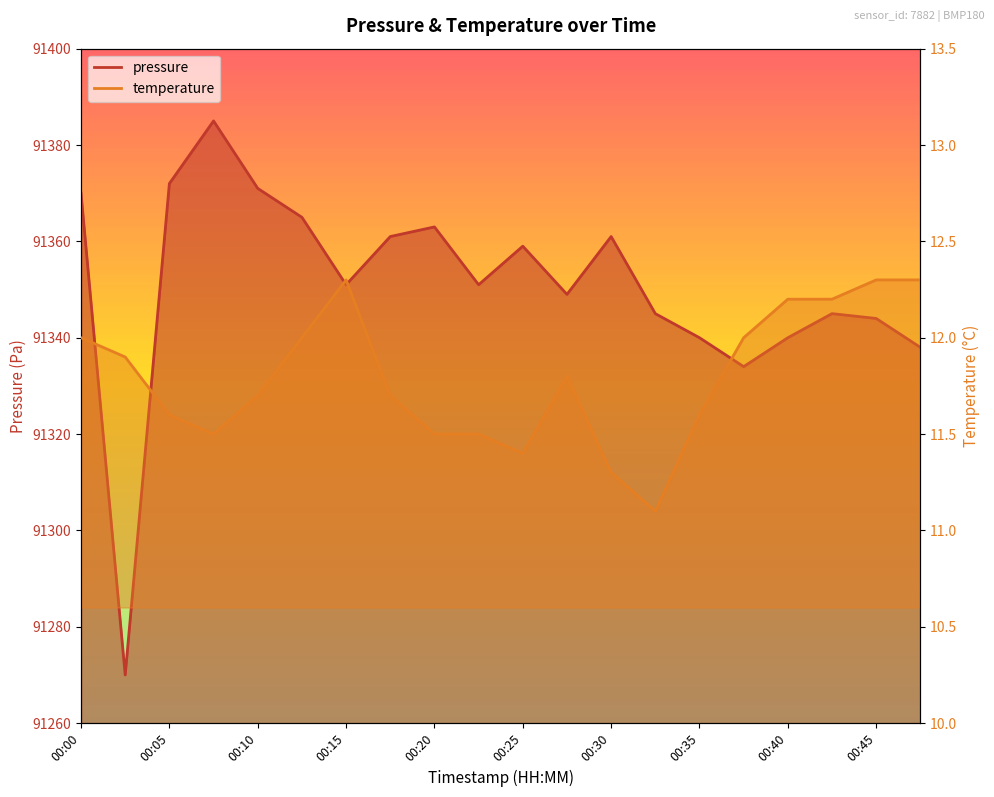

Reading left to right, extract all data points from this chart.

pressure: 91370.0	91270.0	91372.0	91385.0	91371.0	91365.0	91351.0	91361.0	91363.0	91351.0	91359.0	91349.0	91361.0	91345.0	91340.0	91334.0	91340.0	91345.0	91344.0	91338.0
temperature: 12.0	11.9	11.6	11.5	11.7	12.0	12.3	11.7	11.5	11.5	11.4	11.8	11.3	11.1	11.6	12.0	12.2	12.2	12.3	12.3